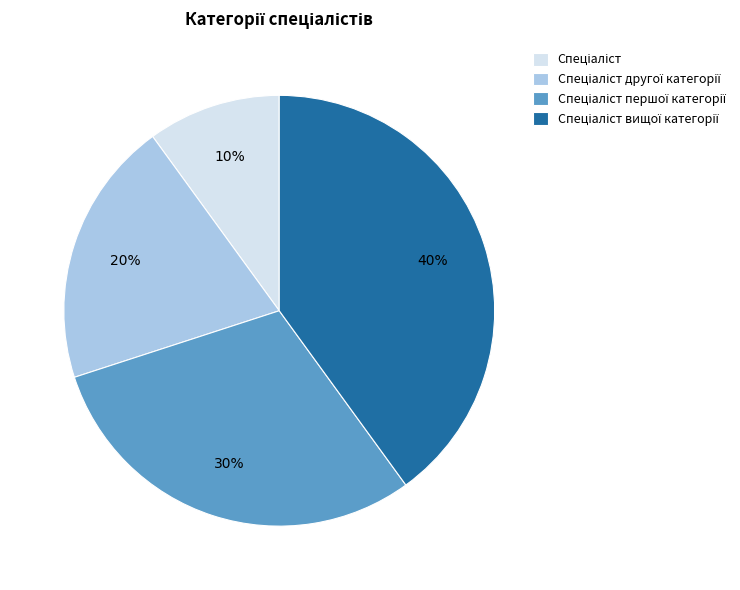

How many slices are in this pie chart?

4